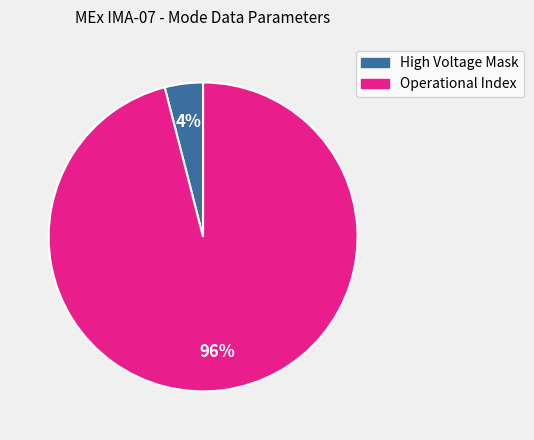

How many slices are in this pie chart?

2